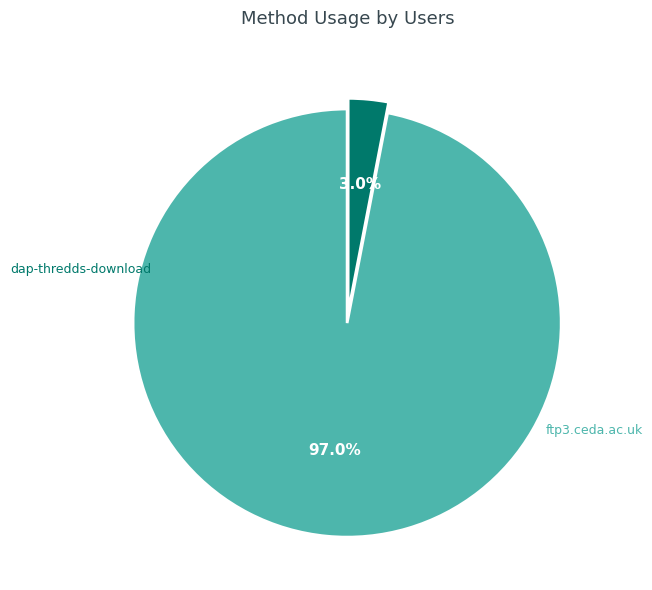

Does any single category account for the majority?

Yes